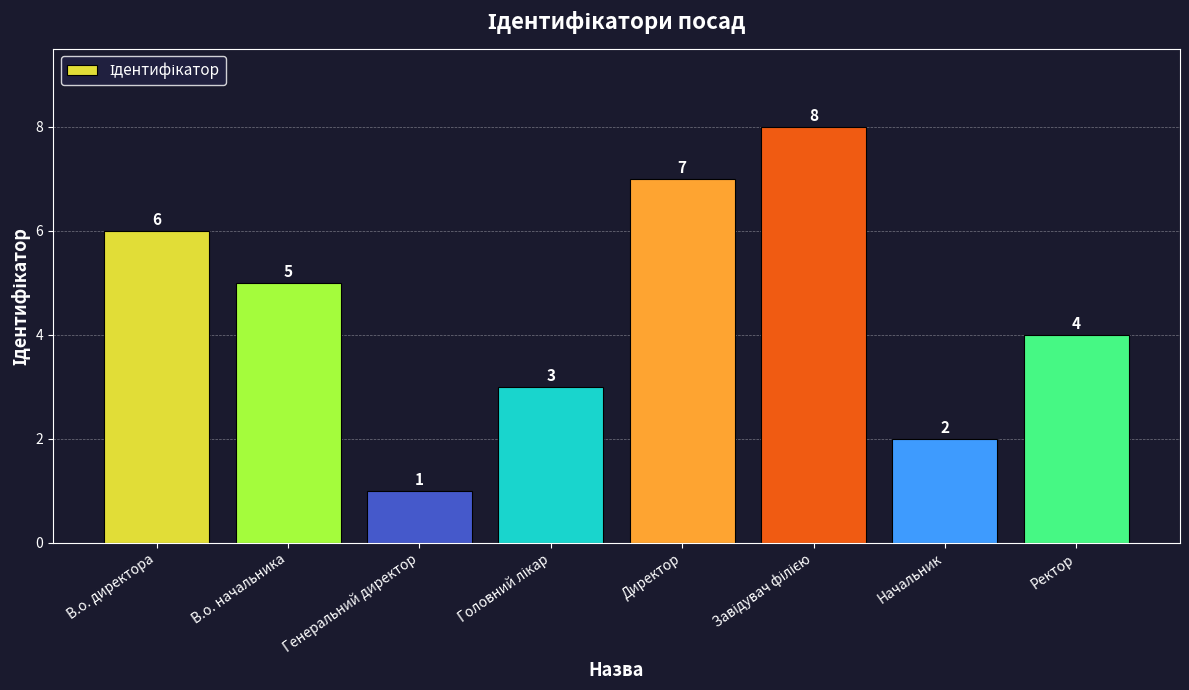

The value at В.о. директора is 11. True or false?

False